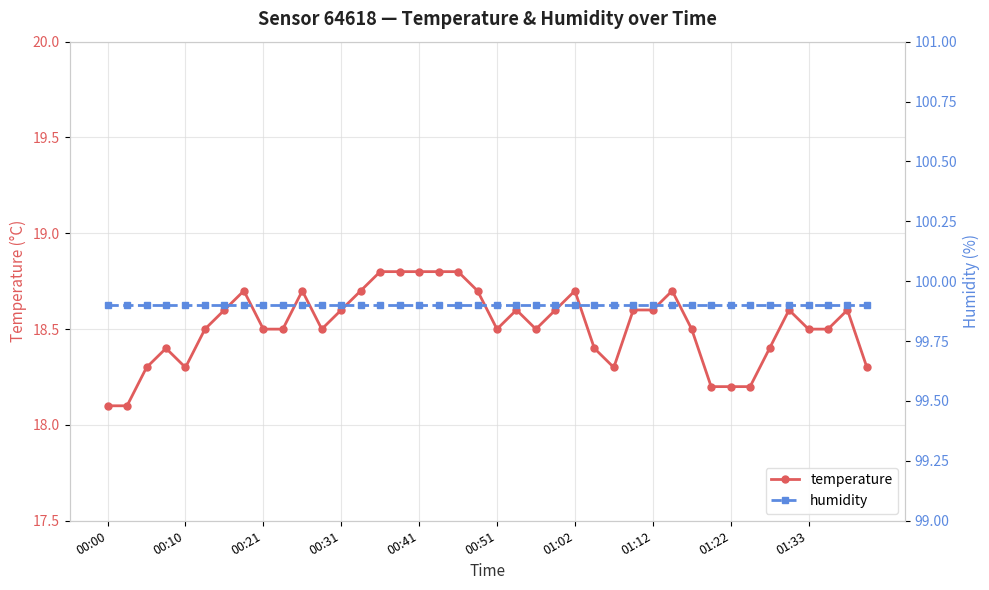

Rank the series by their maximum value, from lowest to highest.

temperature, humidity